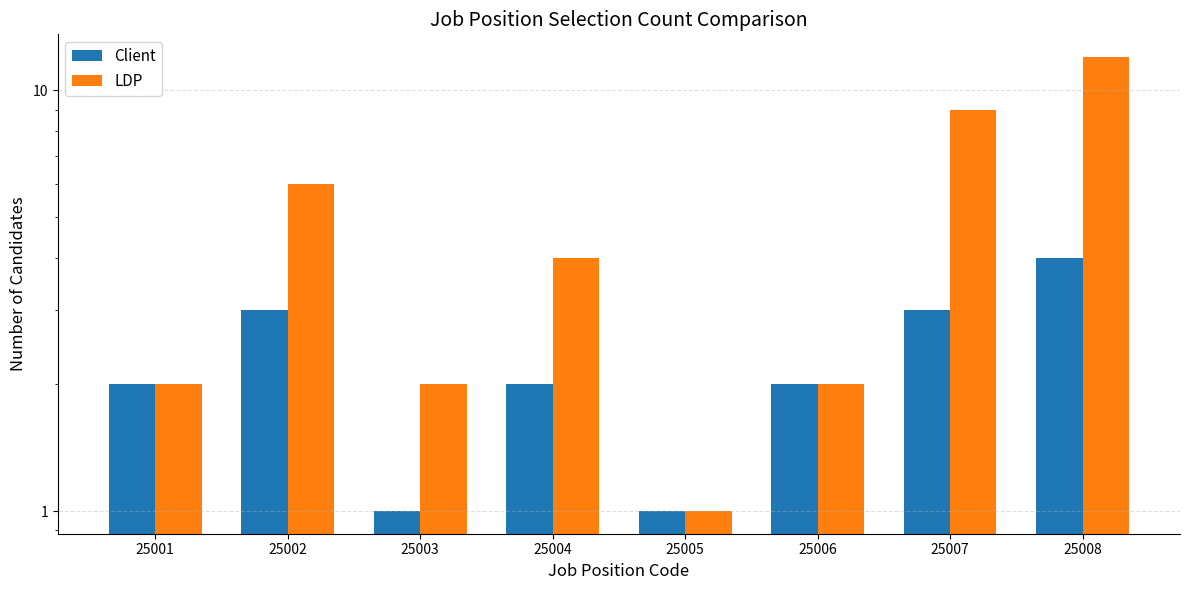

What is the greatest value displayed?

12